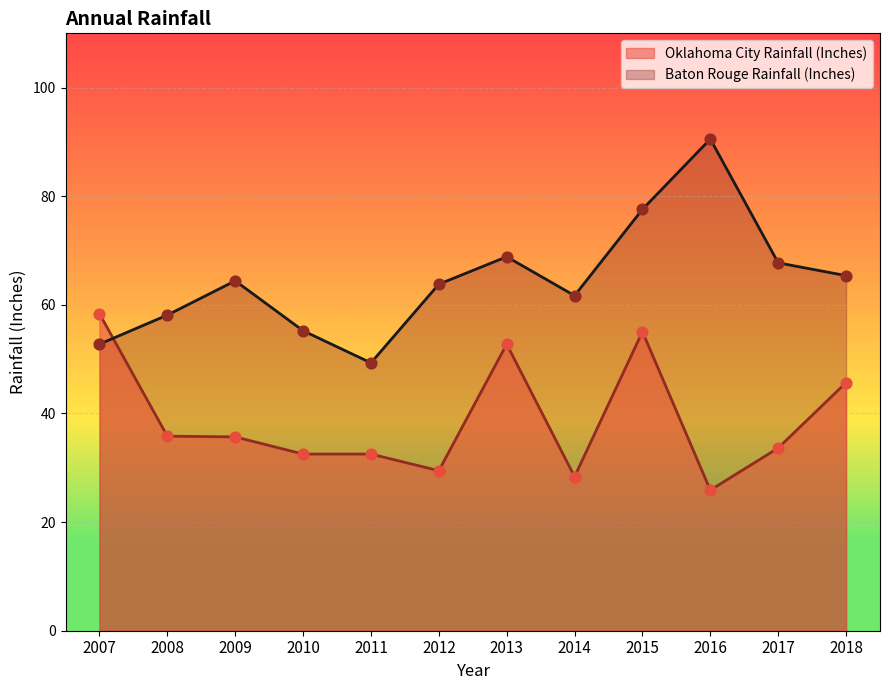

Is the value of Baton Rouge Rainfall (Inches) at 2007 greater than the value of Oklahoma City Rainfall (Inches) at 2014?

Yes